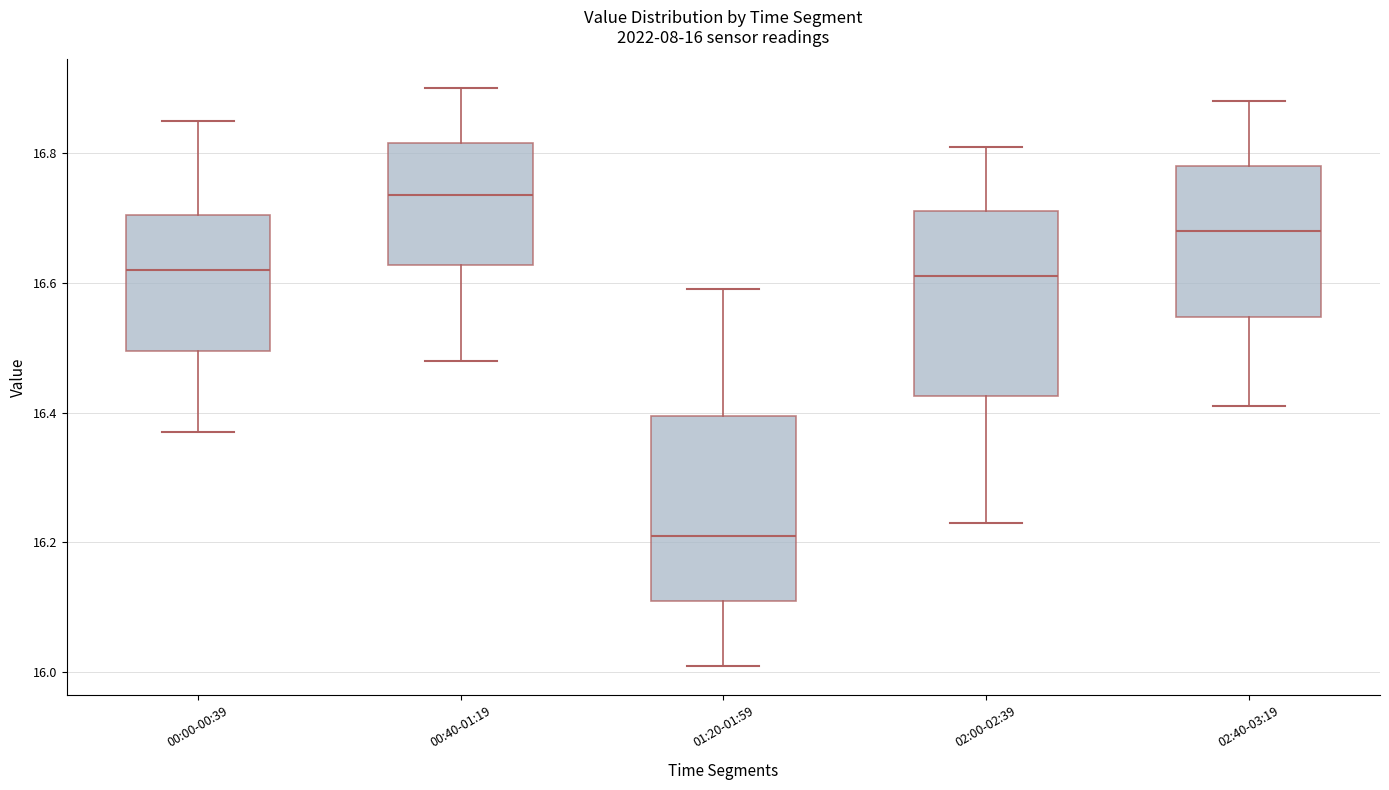

Which box has the highest median line?

00:40-01:19